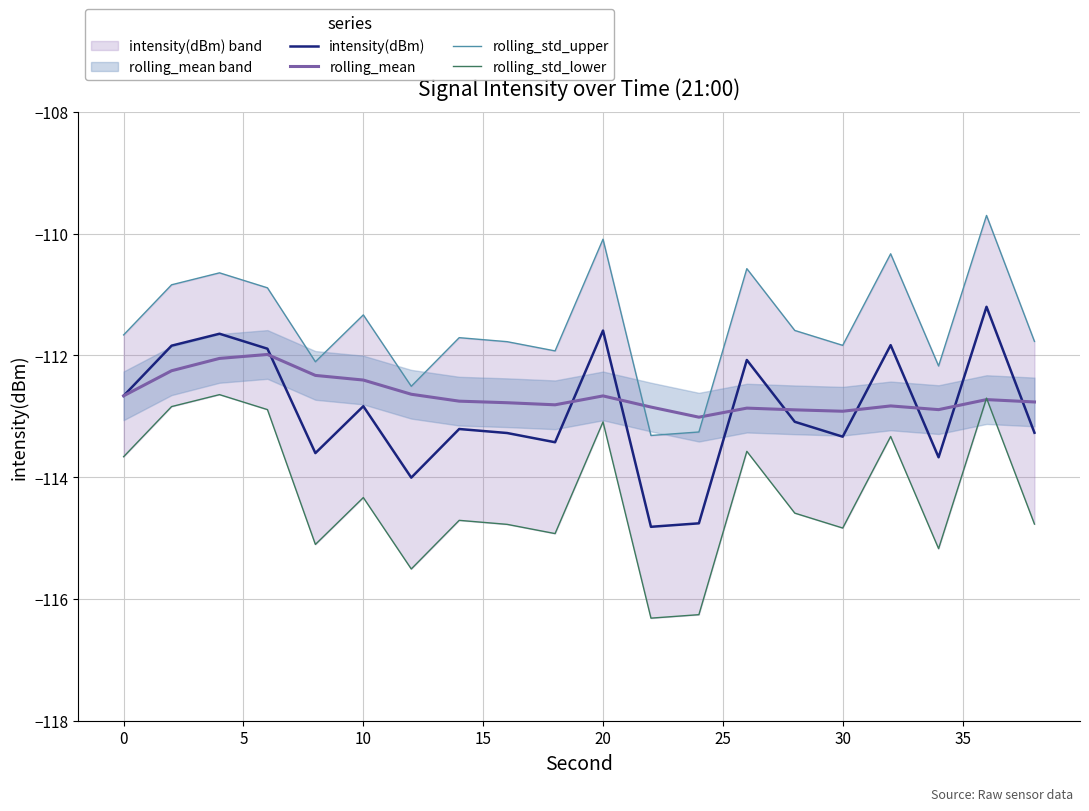

At how many categories does at least one series exceed -113?

19